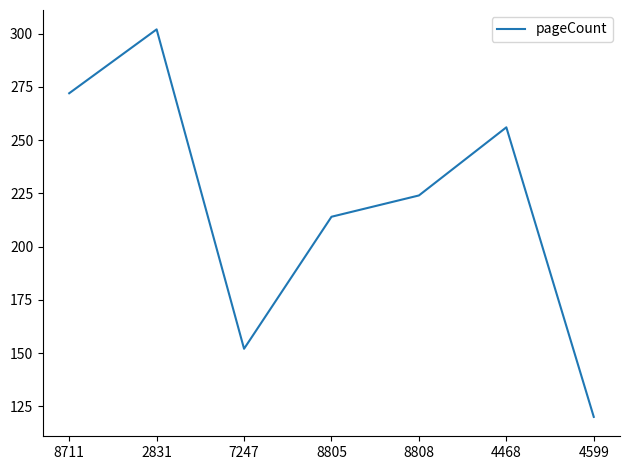

Is it true that the value at 4468 is 448?

False